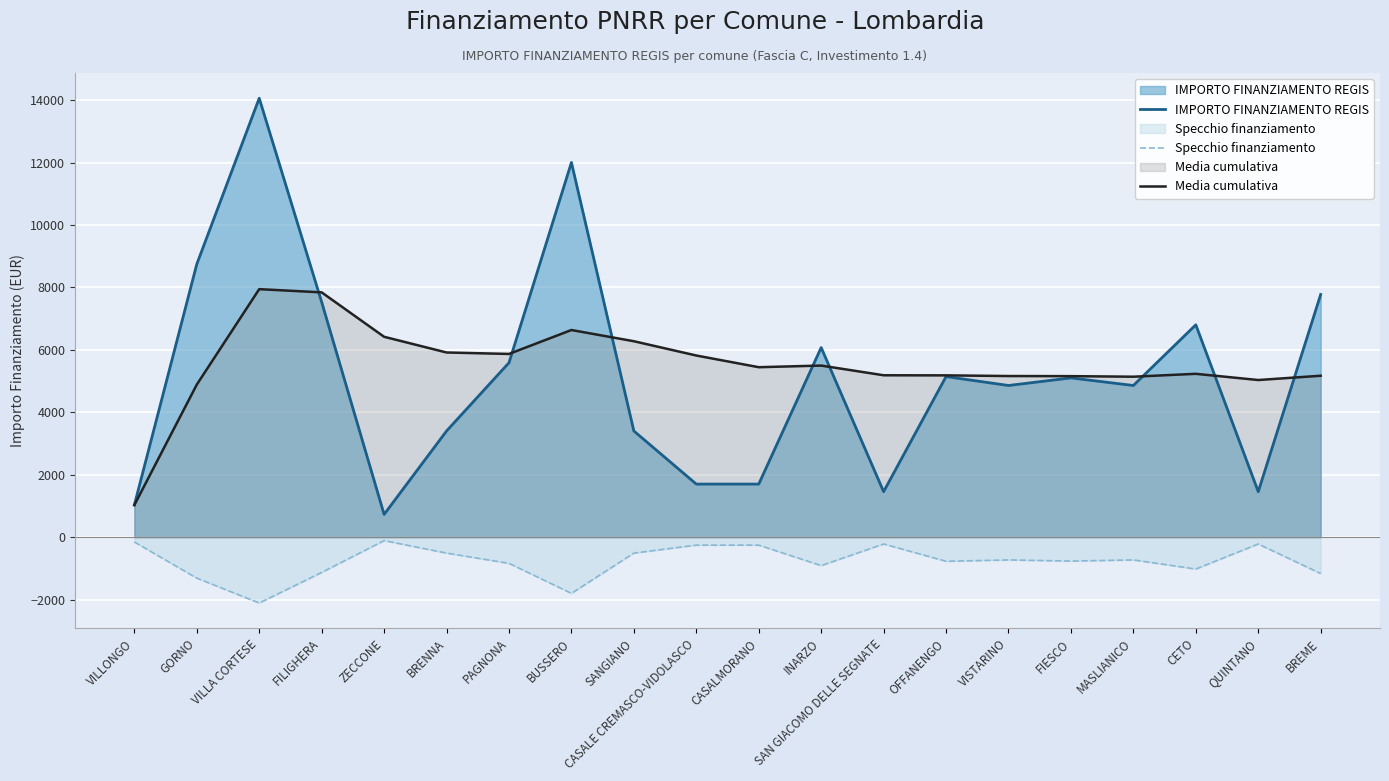

Which category has the highest value in the Media cumulativa series?

VILLA CORTESE